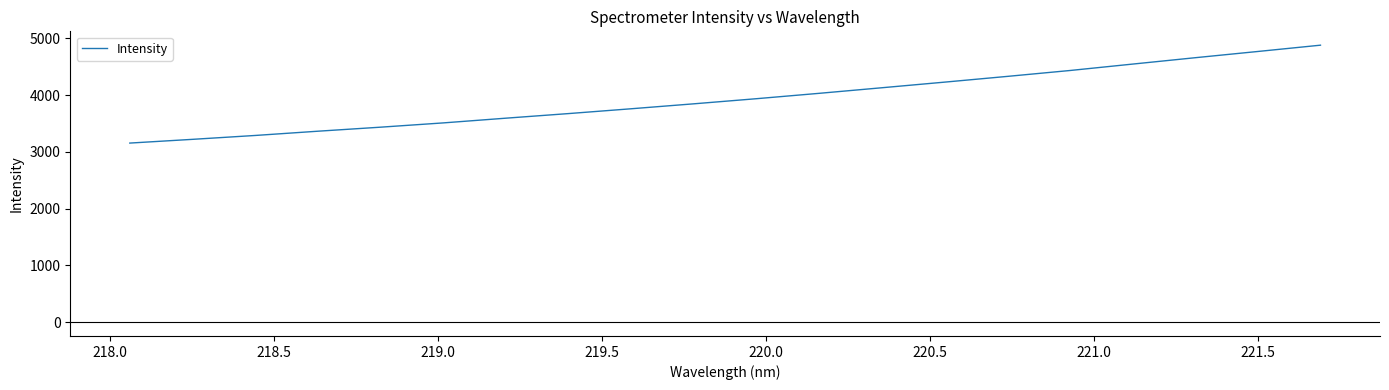

What is the smallest value displayed?

3156.3